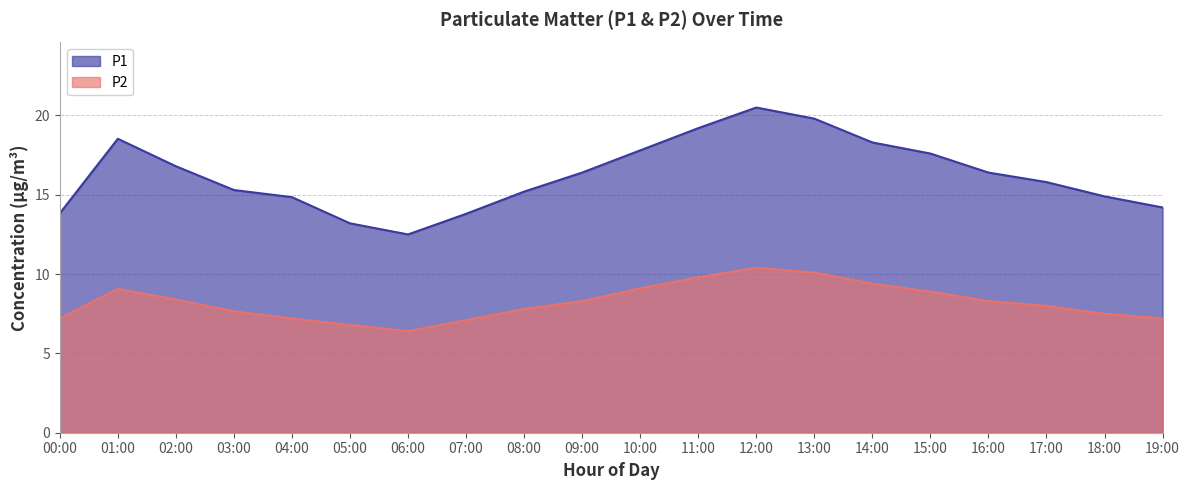

What is the sum of the P2 values at 03:00 and 05:00?

14.4